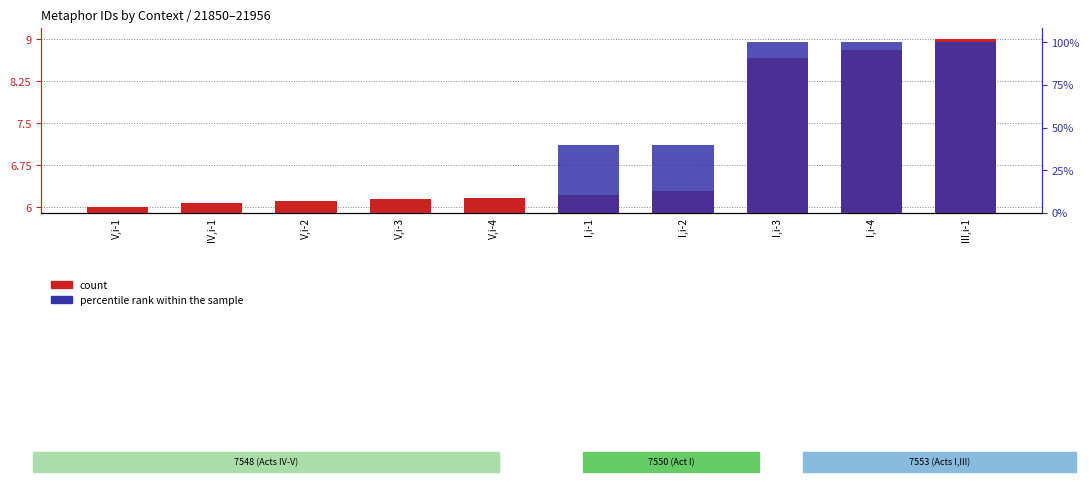

Reading left to right, transcribe all the data shown in this chart.

count: 6.0	6.1	6.1	6.1	6.2	6.2	6.3	8.7	8.8	9.0
percentile rank within the sample: 0.0	0.0	0.0	0.0	0.0	2.4	2.4	6.0	6.0	6.0